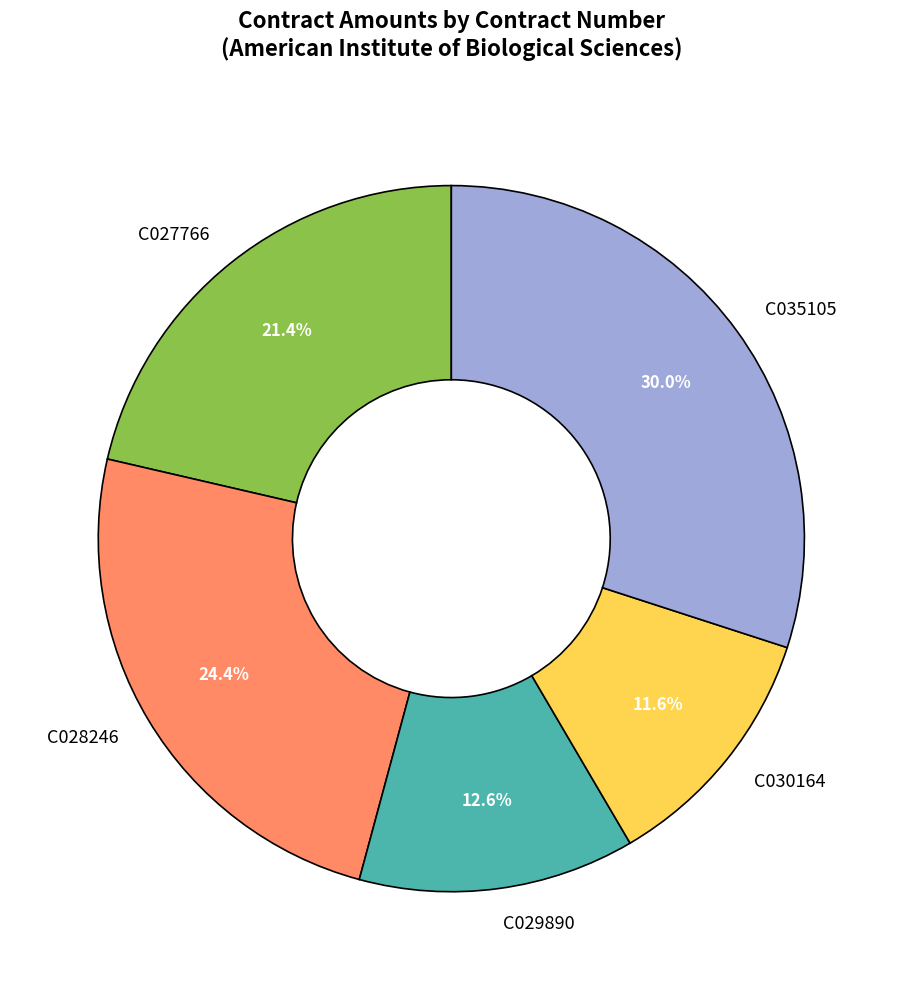

What percentage do C027766 and C029890 together represent?

34.0%